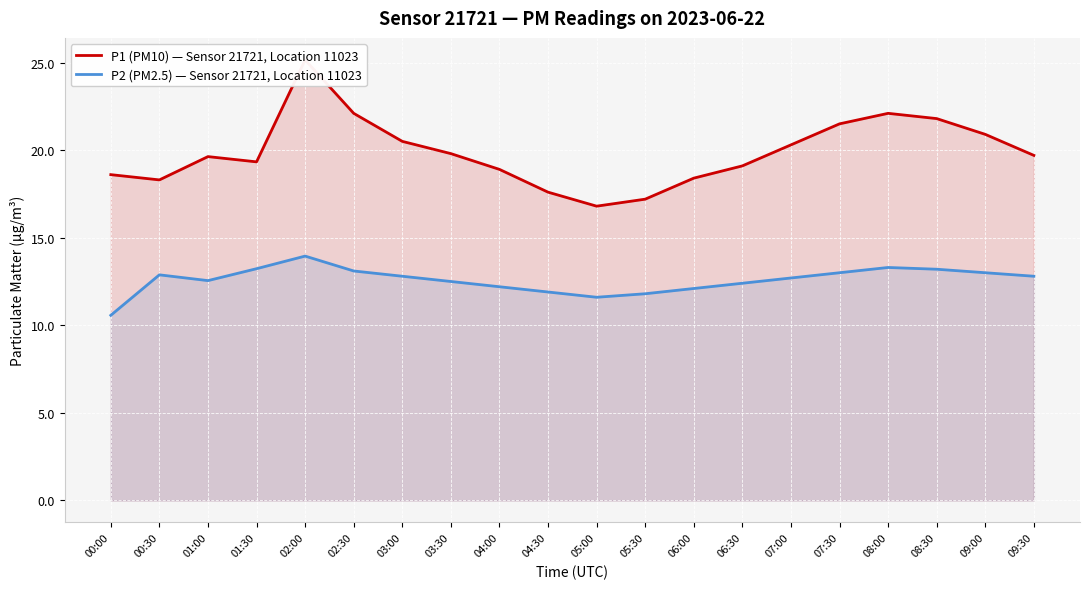

How many values in the P1 (PM10) — Sensor 21721, Location 11023 series exceed 19?

13